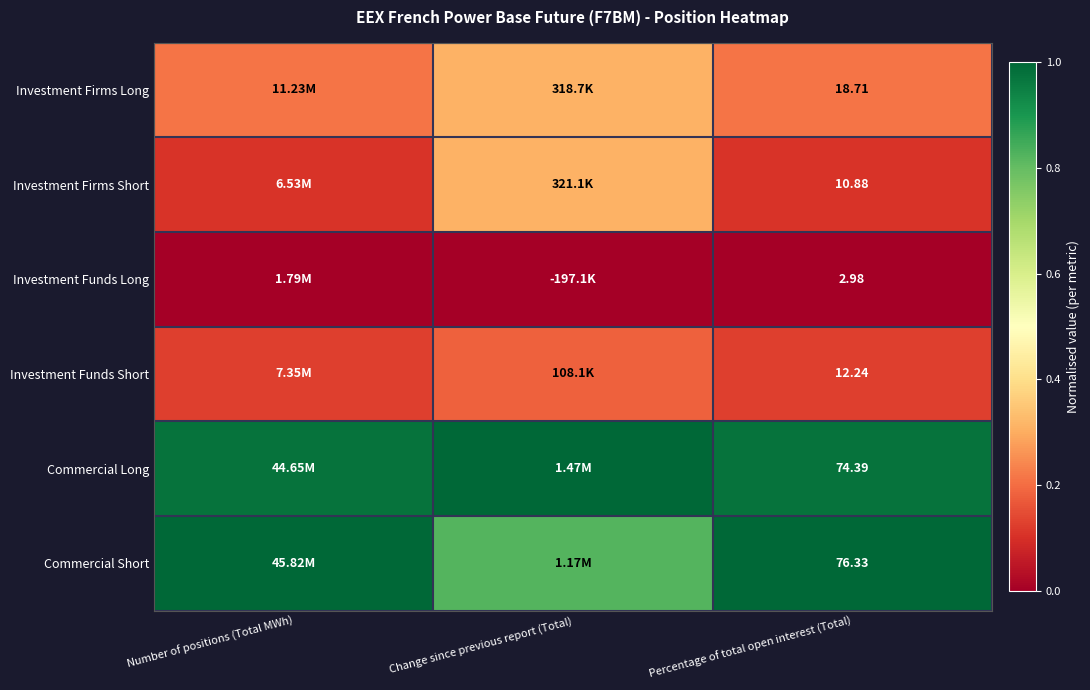

Is it true that Investment Funds Short equals 0.2 at Change since previous report (Total)?

True